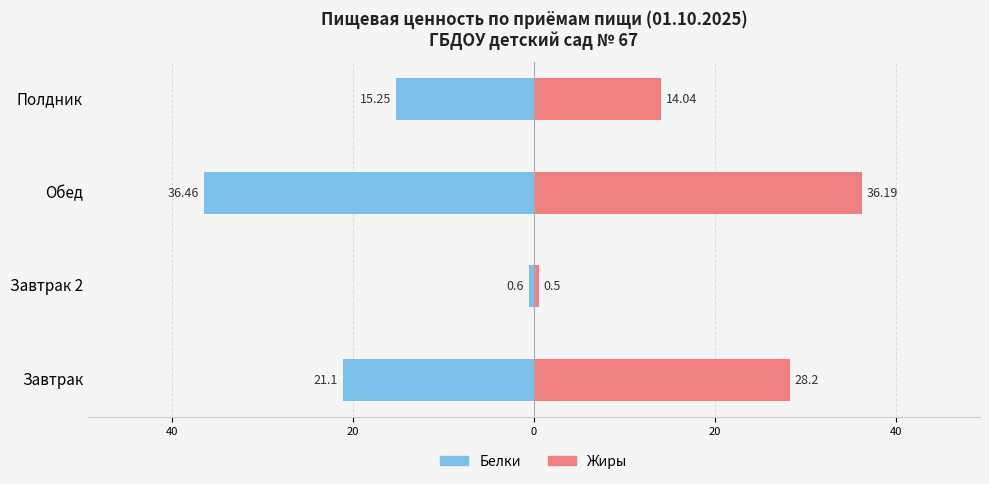

What is the value of the Жиры bar at the 1st from the left?

28.2